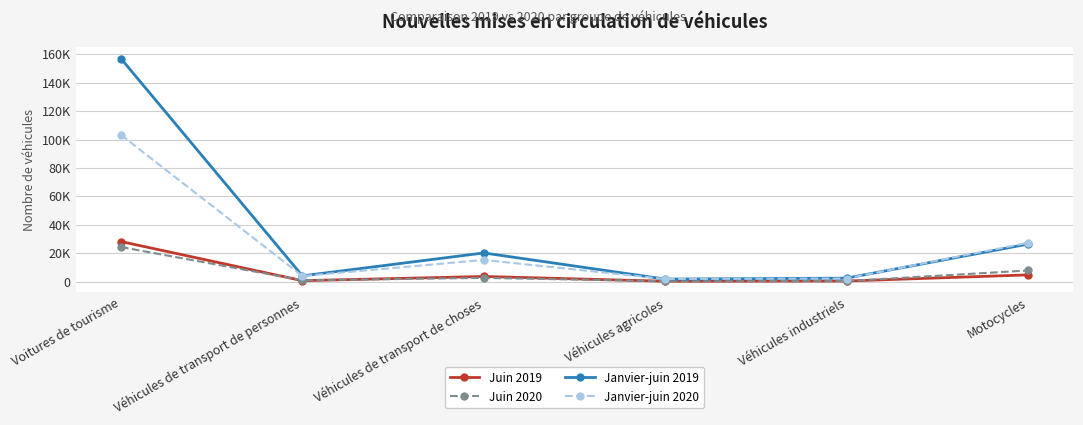

The value of Janvier-juin 2019 at Véhicules de transport de personnes is 4068. True or false?

True